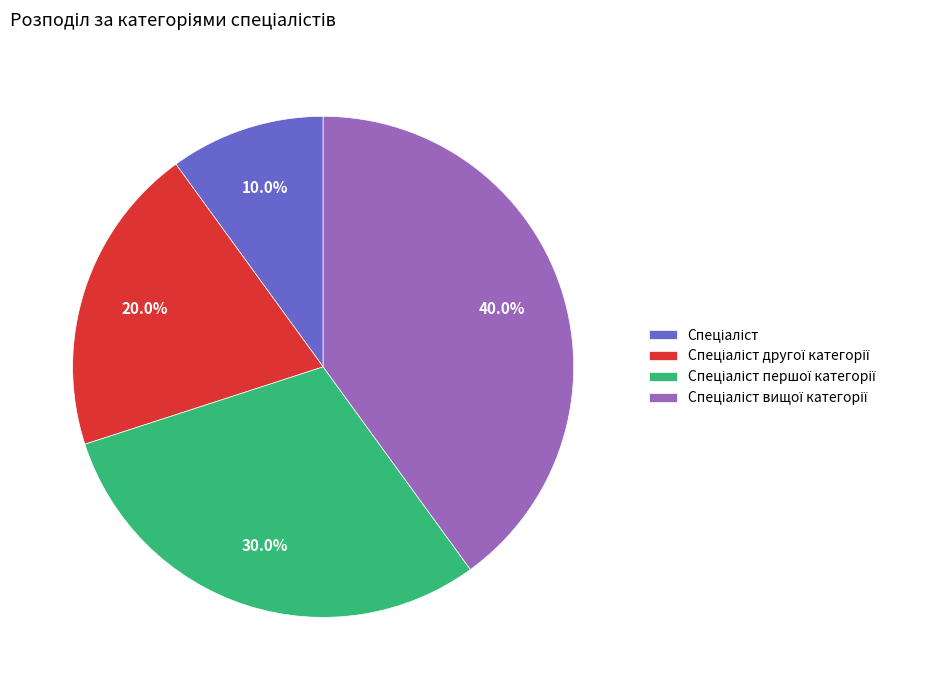

Is there any slice that represents more than half of the pie?

No